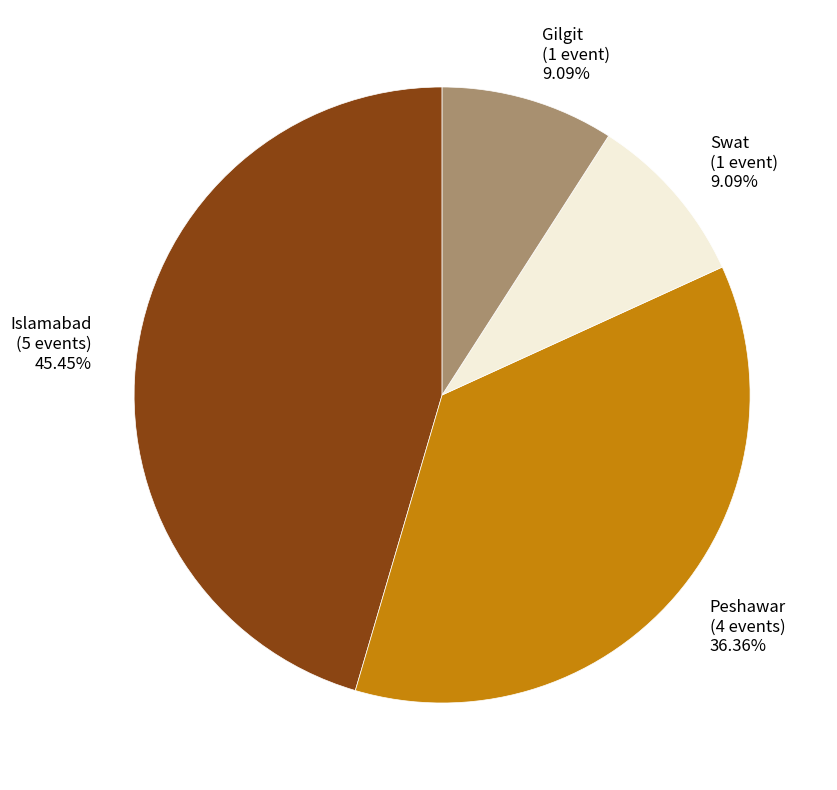

What is the total percentage of Gilgit and Islamabad?

54.5%